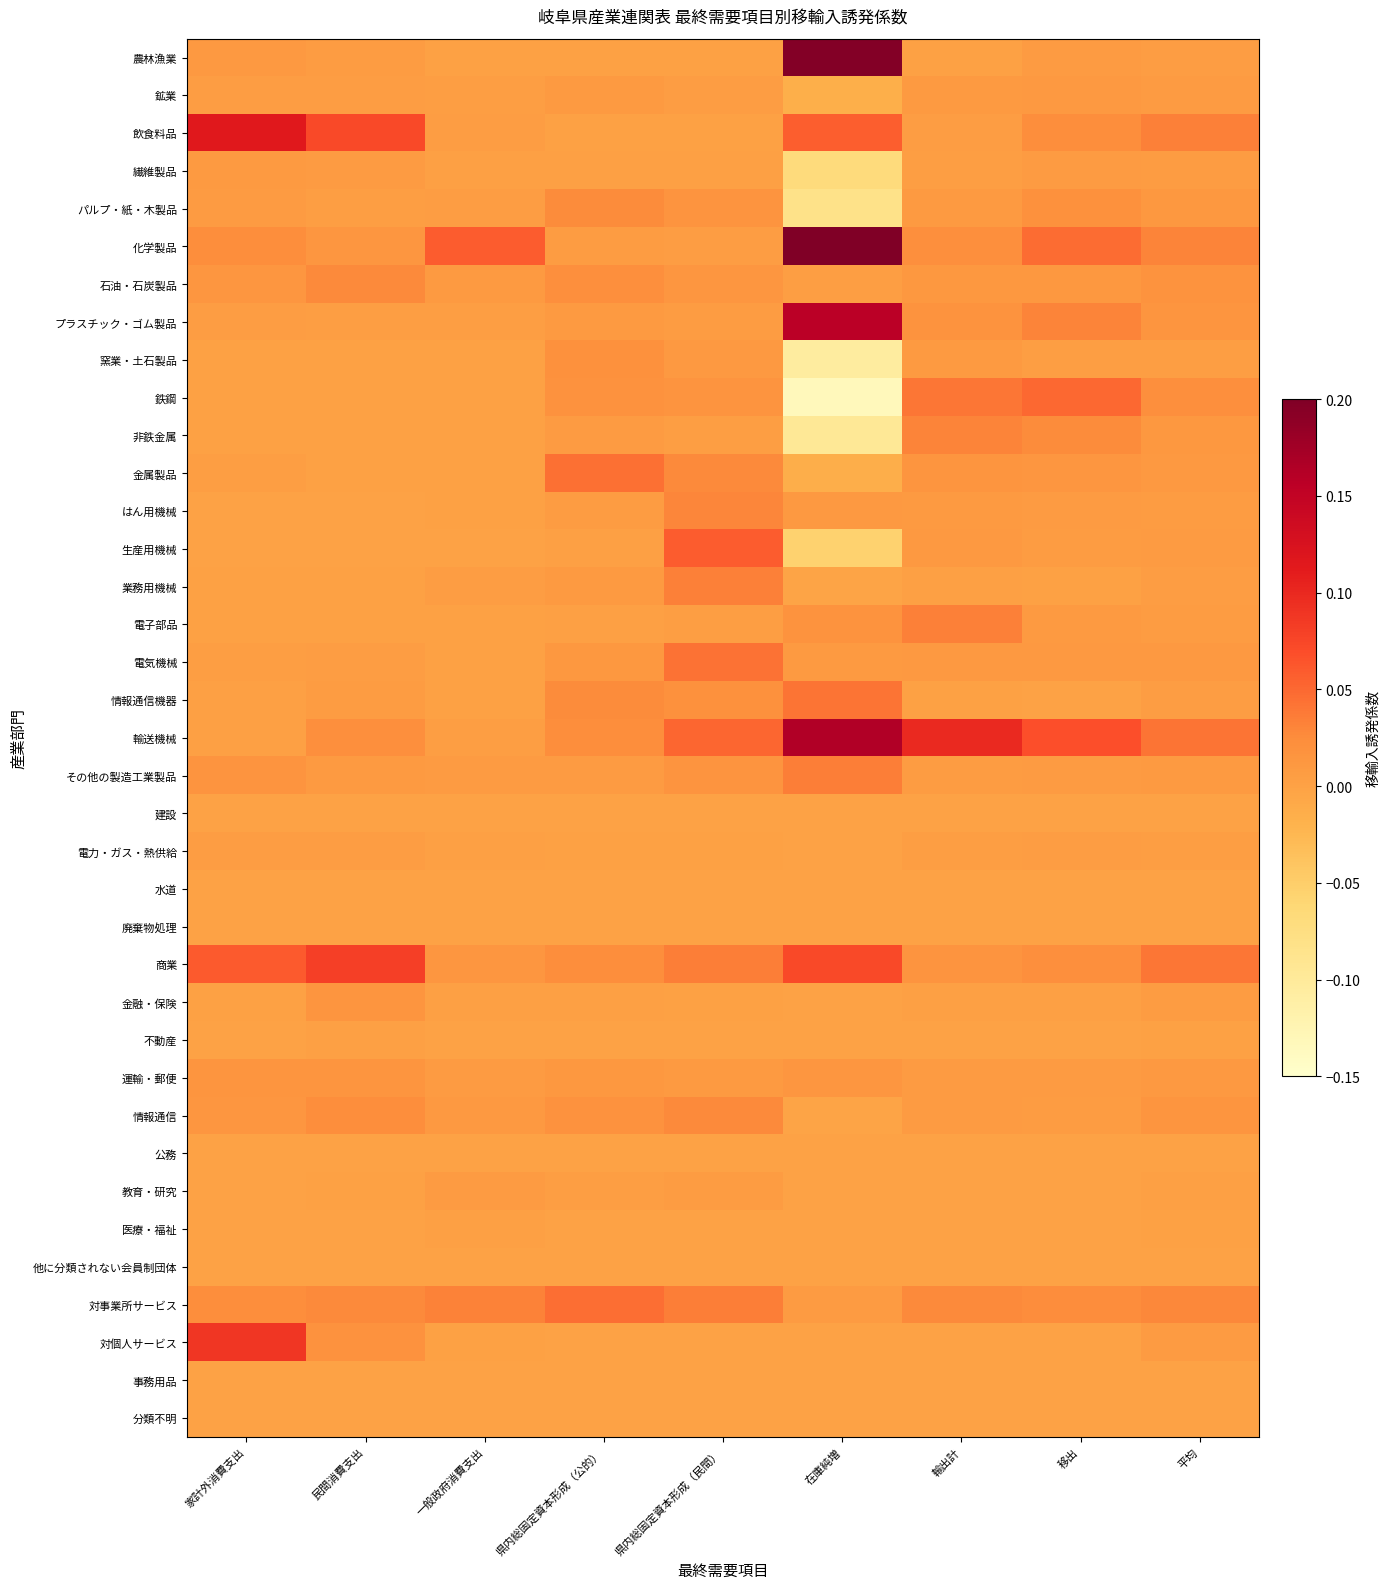

Rank the series at 平均 from lowest to highest value.

建設, 水道, 公務, 事務用品, 廃棄物処理, 分類不明, 他に分類されない会員制団体, 医療・福祉, 不動産, 教育・研究, 窯業・土石製品, 電力・ガス・熱供給, 業務用機械, 農林漁業, 情報通信機器, 金融・保険, 電子部品, はん用機械, 繊維製品, 鉱業, 対個人サービス, 生産用機械, その他の製造工業製品, 金属製品, 運輸・郵便, 電気機械, 非鉄金属, パルプ・紙・木製品, プラスチック・ゴム製品, 情報通信, 石油・石炭製品, 鉄鋼, 対事業所サービス, 化学製品, 飲食料品, 商業, 輸送機械